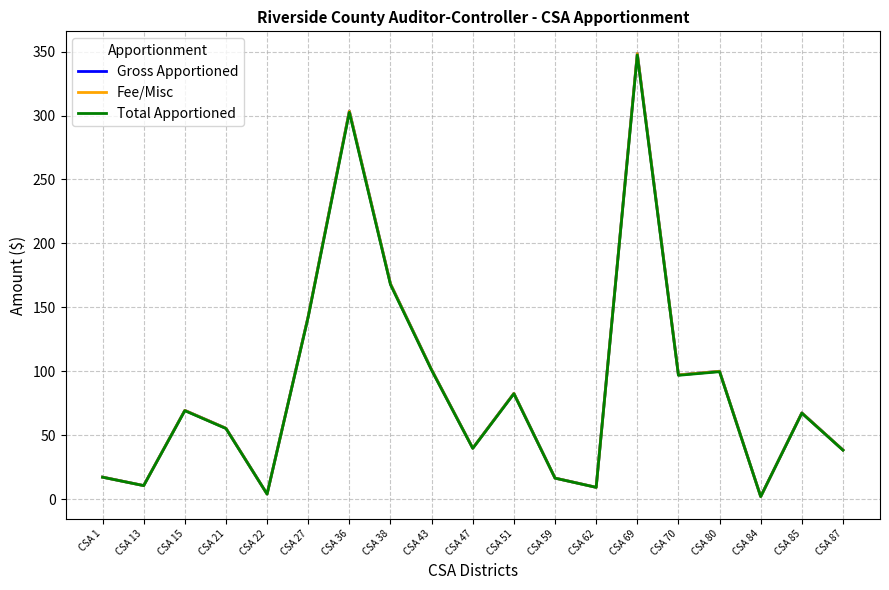

Does the chart have visible grid lines?

Yes